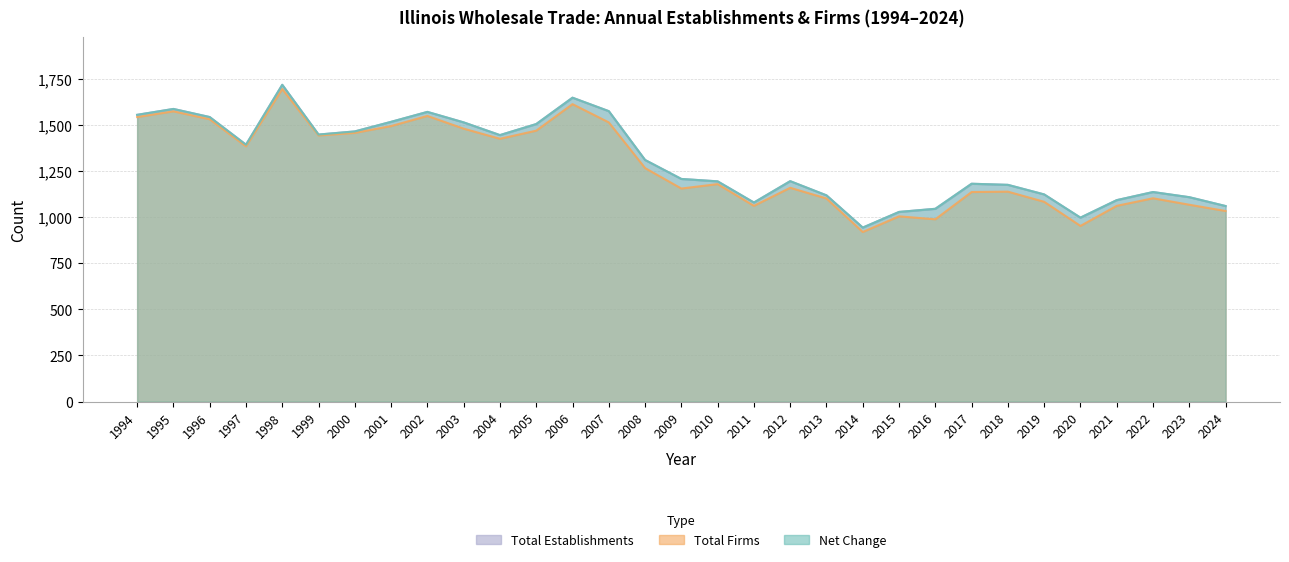

Where is Total Firms nearest to the value 1308?

2008